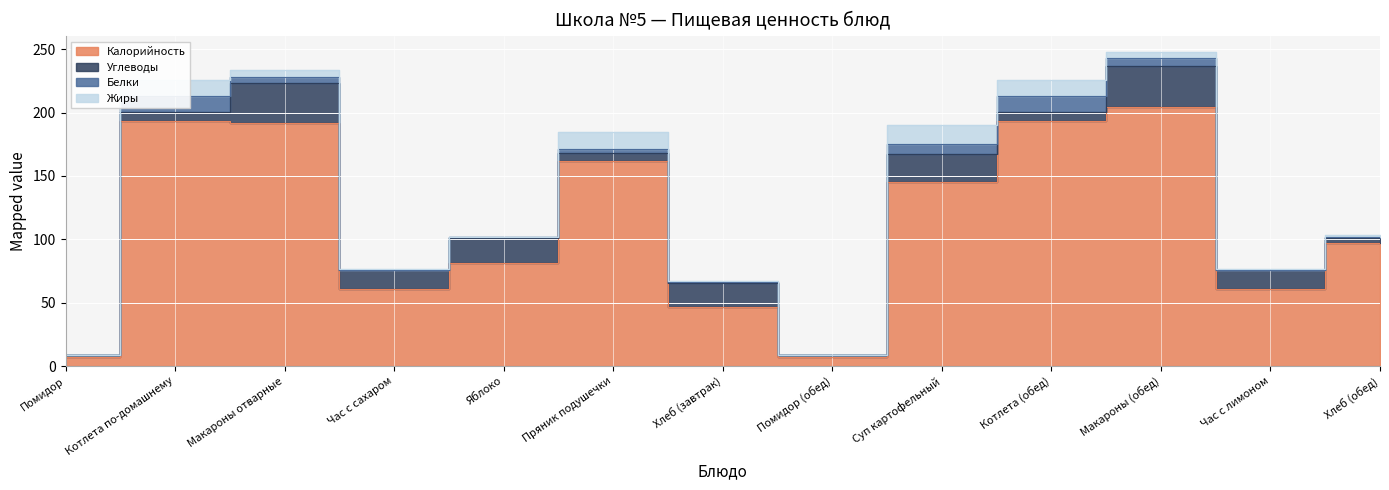

What is the total value across all series at Яблоко?

101.7